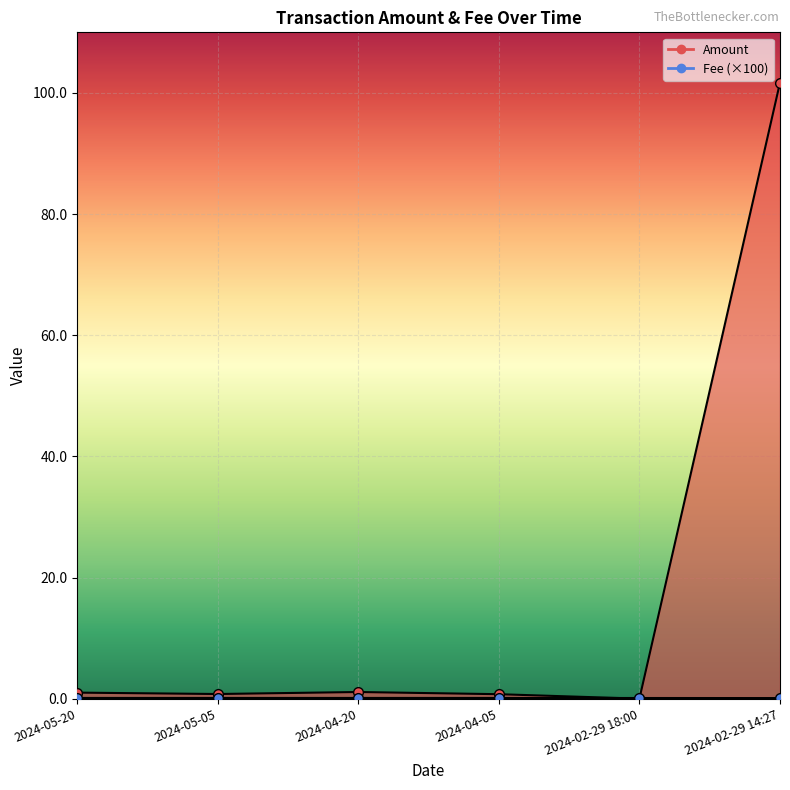

What is the difference between the highest and lowest values at 2024-02-29 14:27?

101.6